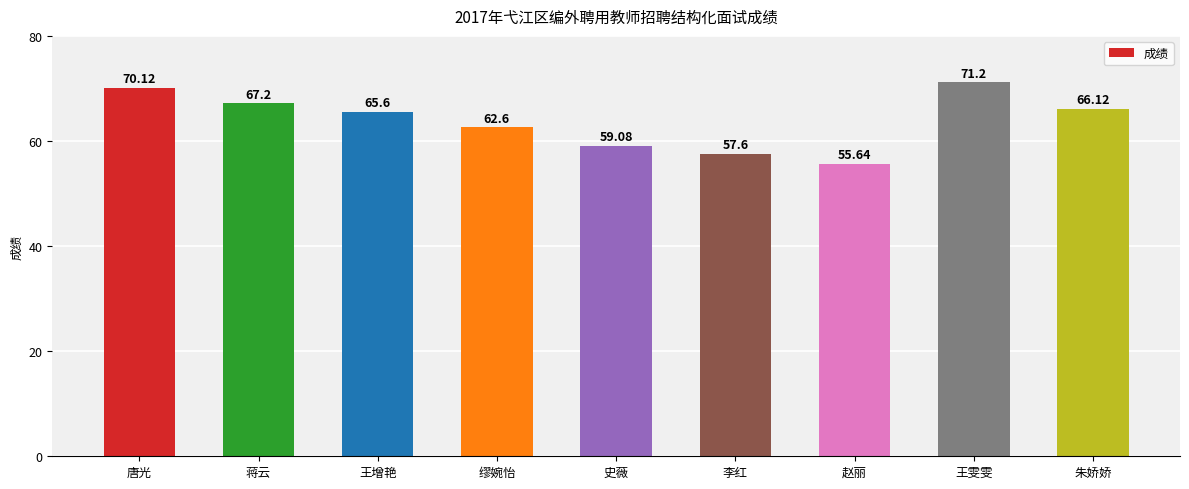

Reading left to right, list all the values displayed in this chart.

70.1	67.2	65.6	62.6	59.1	57.6	55.6	71.2	66.1